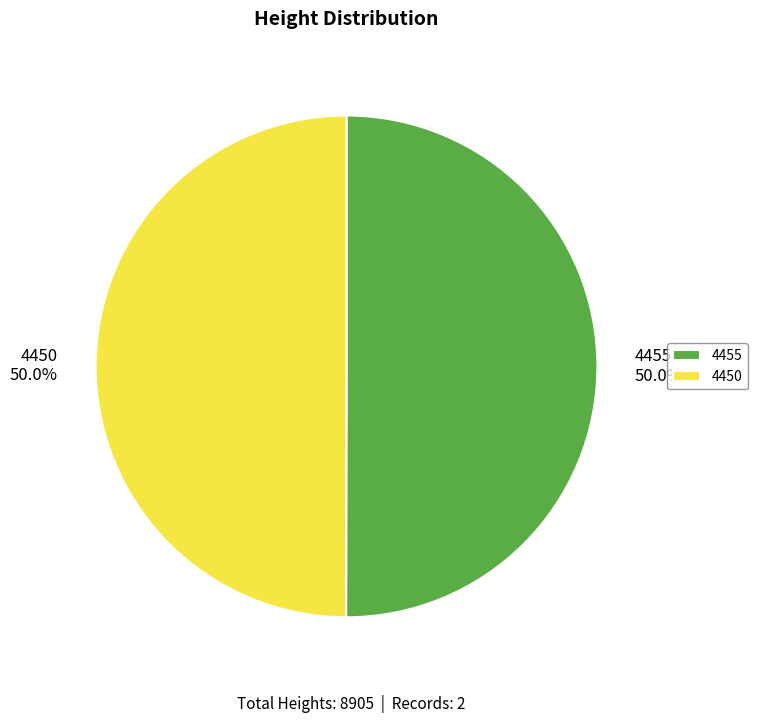

Approximately how many times larger is the value at 4450 compared to 4455?

1.0